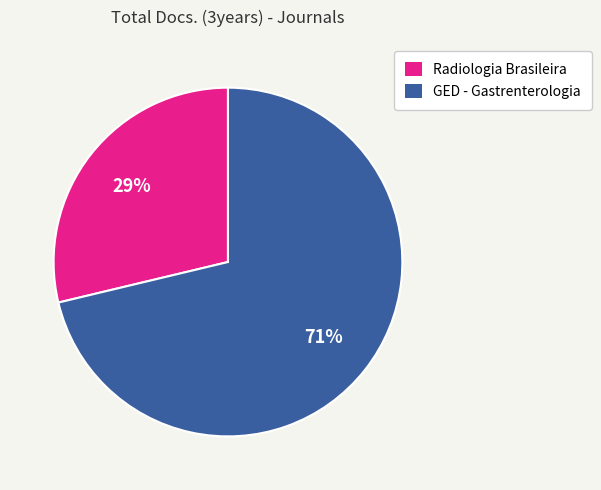

Which has a higher value, Radiologia Brasileira or GED - Gastrenterologia?

GED - Gastrenterologia